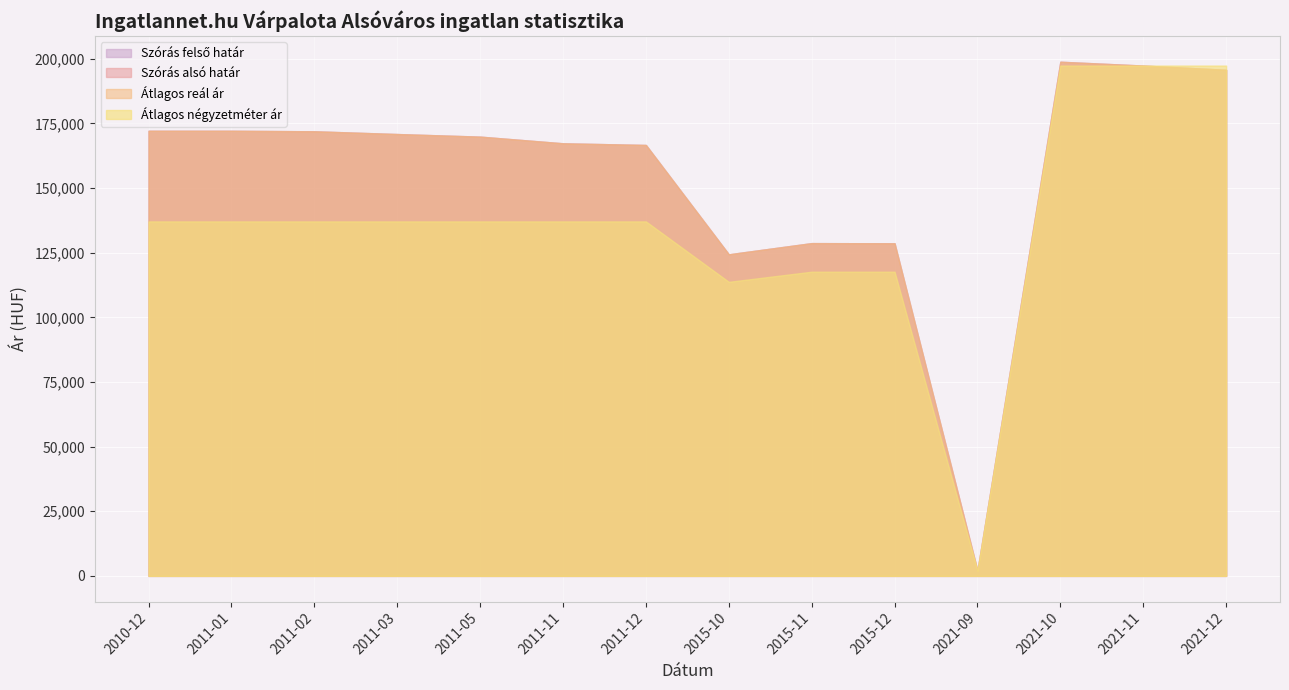

What is the label of the 5th point from the left?

2011-05